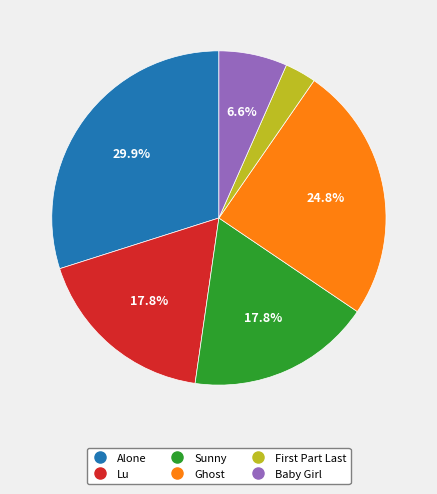

Combined, do Alone and Baby Girl account for over 50%?

No